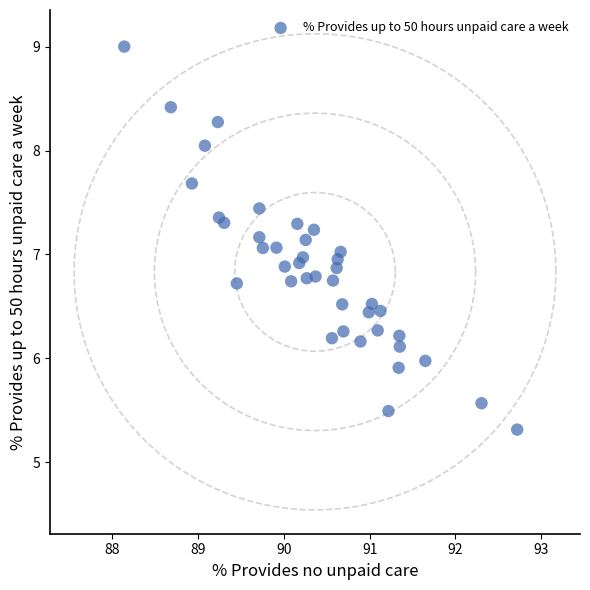

What is the range of X values (max minus min)?

4.6